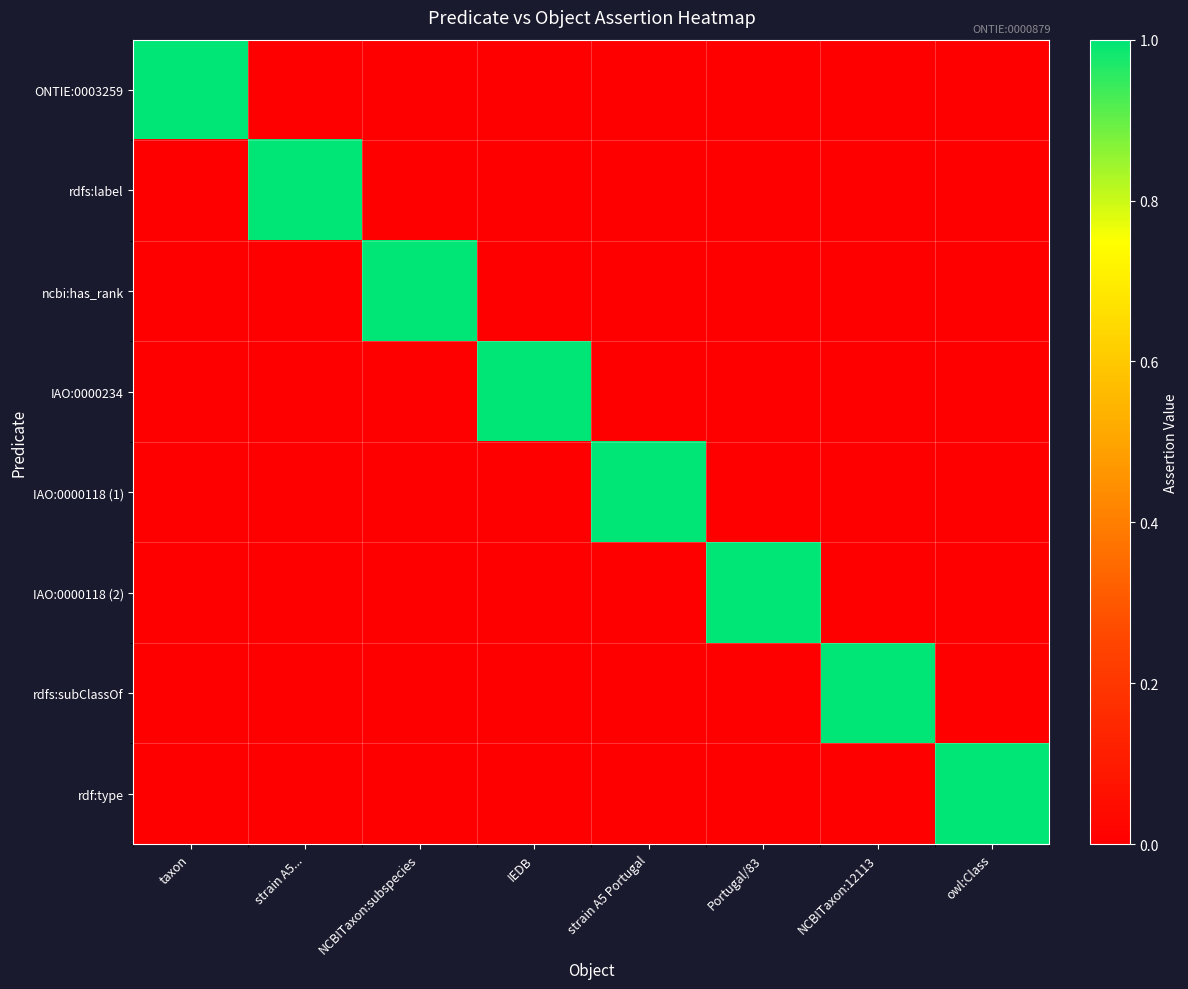

Which series changed the most between strain A5... and NCBITaxon:12113?

rdfs:label